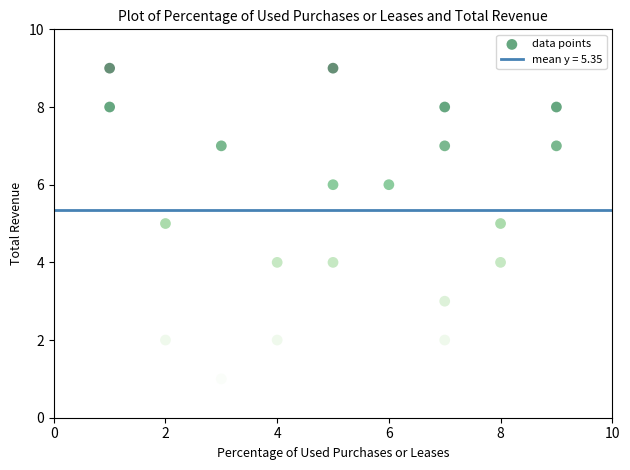

What is the range of X values (max minus min)?

8